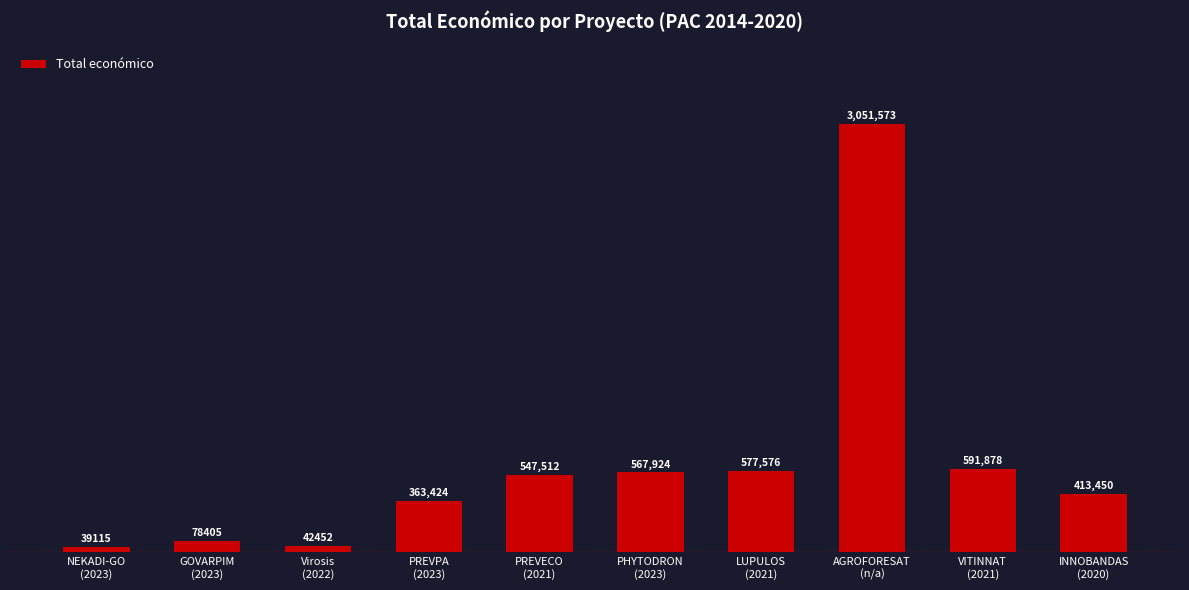

Reading left to right, what are all the values shown in this chart?

NEKADI-GO
(2023)=39115	GOVARPIM
(2023)=78405	Virosis
(2022)=42452	PREVPA
(2023)=363424	PREVECO
(2021)=547512	PHYTODRON
(2023)=567924	LUPULOS
(2021)=577576	AGROFORESAT
(n/a)=3051573	VITINNAT
(2021)=591878	INNOBANDAS
(2020)=413450